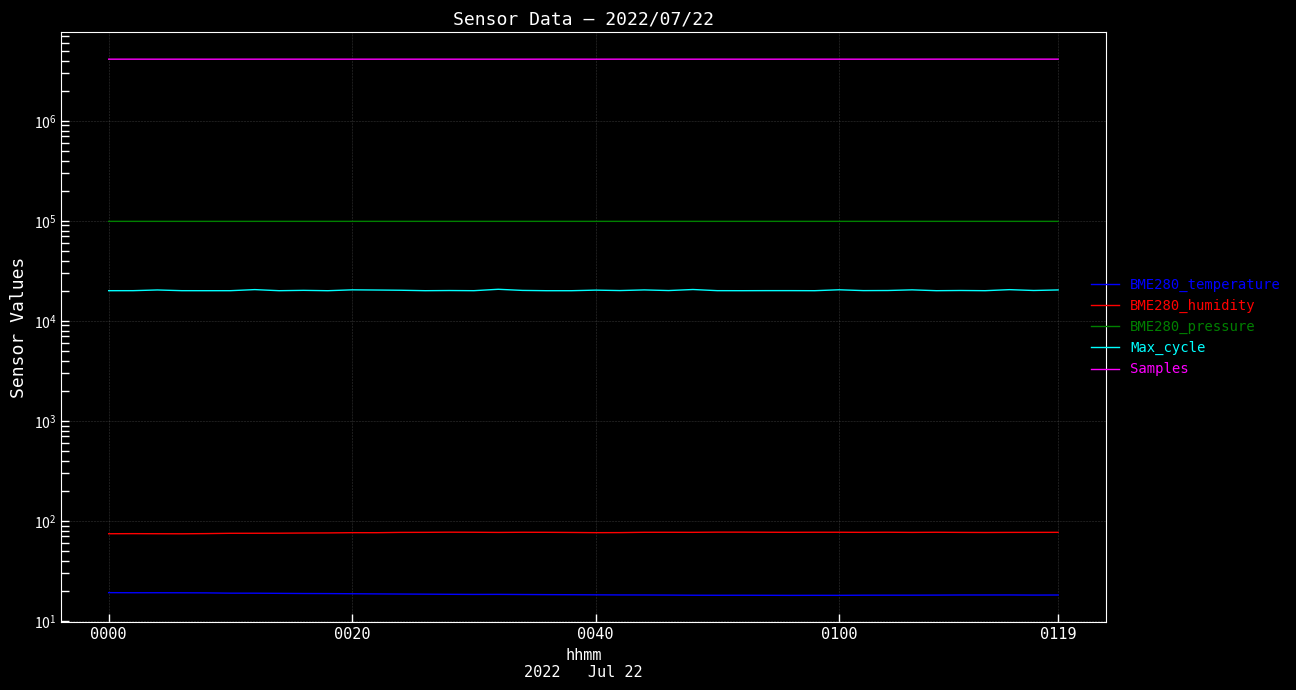

What is the minimum value for BME280_temperature?

18.0